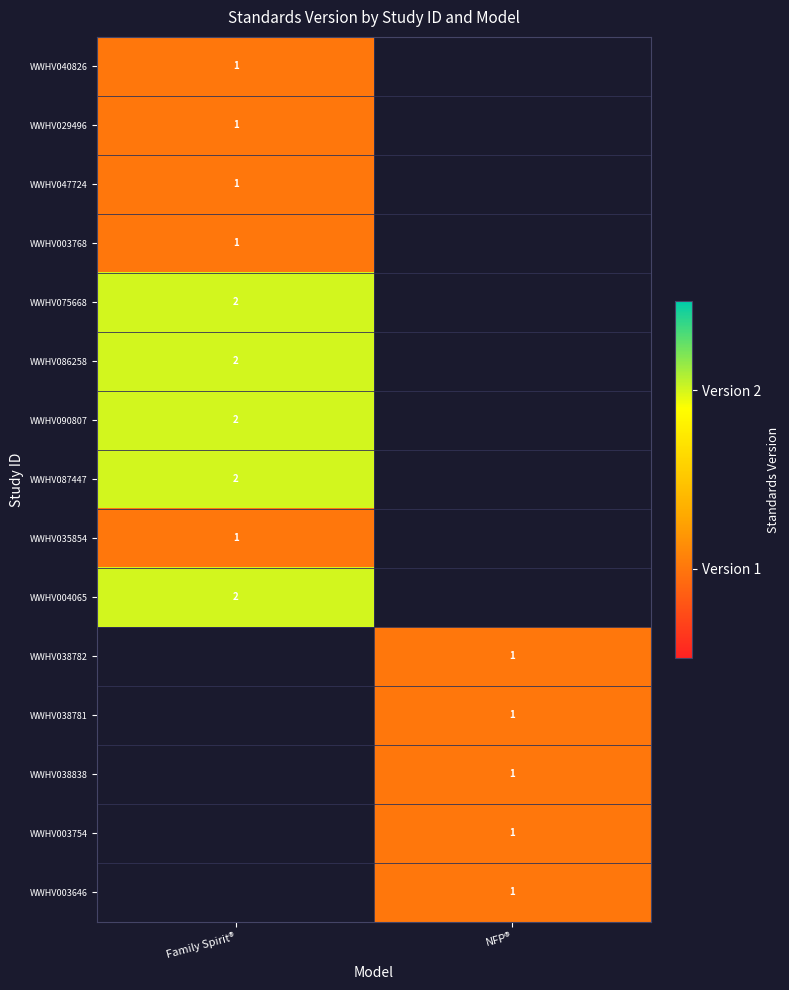

The WWHV047724 series shows 1 at Family Spirit®. True or false?

True